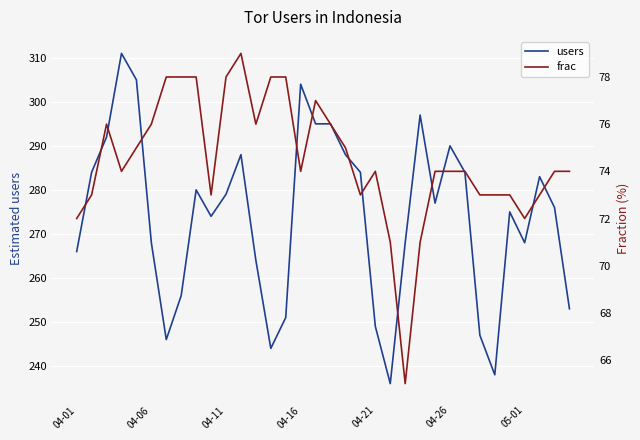

The frac series shows 71 at 23. True or false?

True